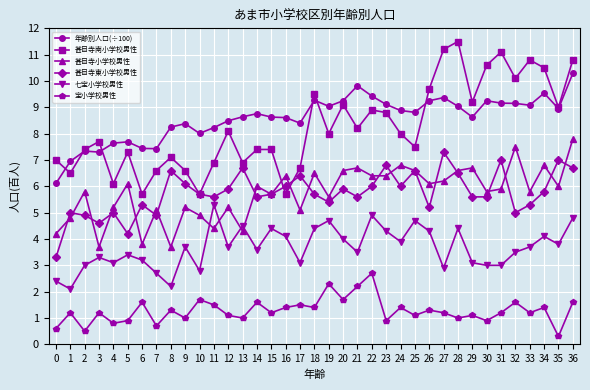

The value of 宝小学校男性 at 25 is 0.6. True or false?

False